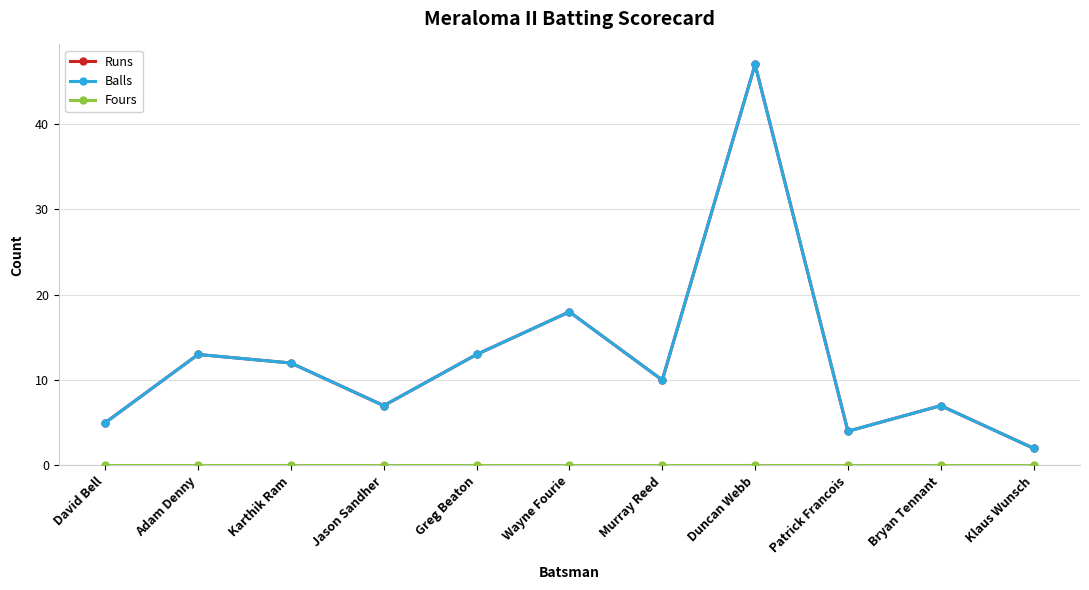

At which category does the chart reach its peak across all series?

Duncan Webb